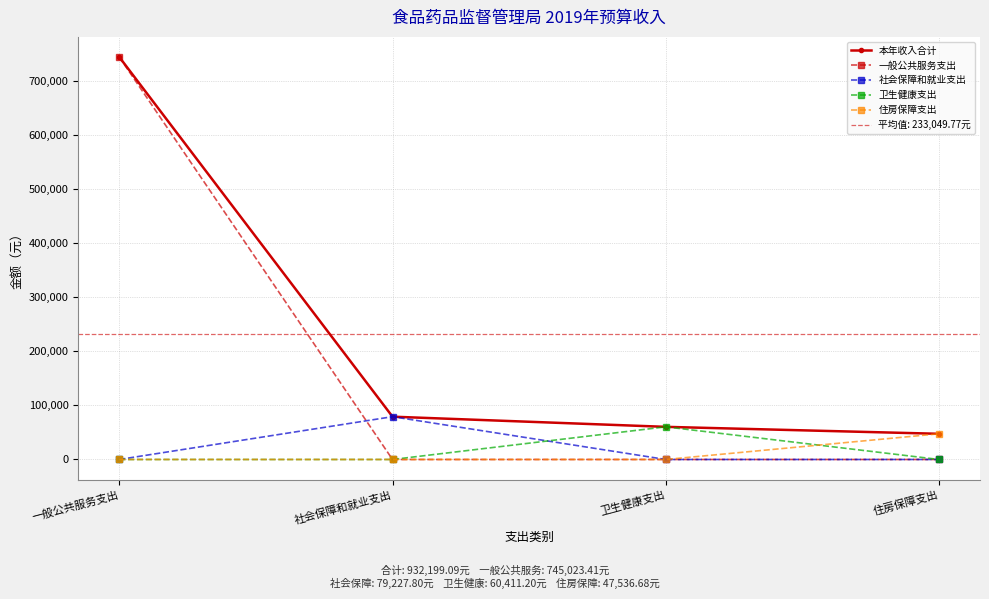

How many lines are shown in the chart?

5